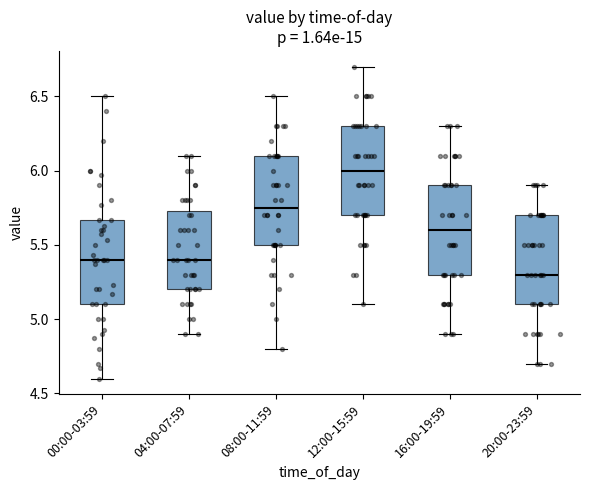

Reading left to right, read every box against the y-axis: the position of its median line, the range the box covers, and the ends of its whiskers. The values are not printed on the chart, so give them approximately, as read against the axis.

00:00-03:59: median 5.40, box 5.10 to 5.65, whiskers 4.60 to 6.50
04:00-07:59: median 5.40, box 5.20 to 5.75, whiskers 4.90 to 6.10
08:00-11:59: median 5.75, box 5.50 to 6.10, whiskers 4.80 to 6.50
12:00-15:59: median 6.00, box 5.70 to 6.30, whiskers 5.10 to 6.70
16:00-19:59: median 5.60, box 5.30 to 5.90, whiskers 4.90 to 6.30
20:00-23:59: median 5.30, box 5.10 to 5.70, whiskers 4.70 to 5.90